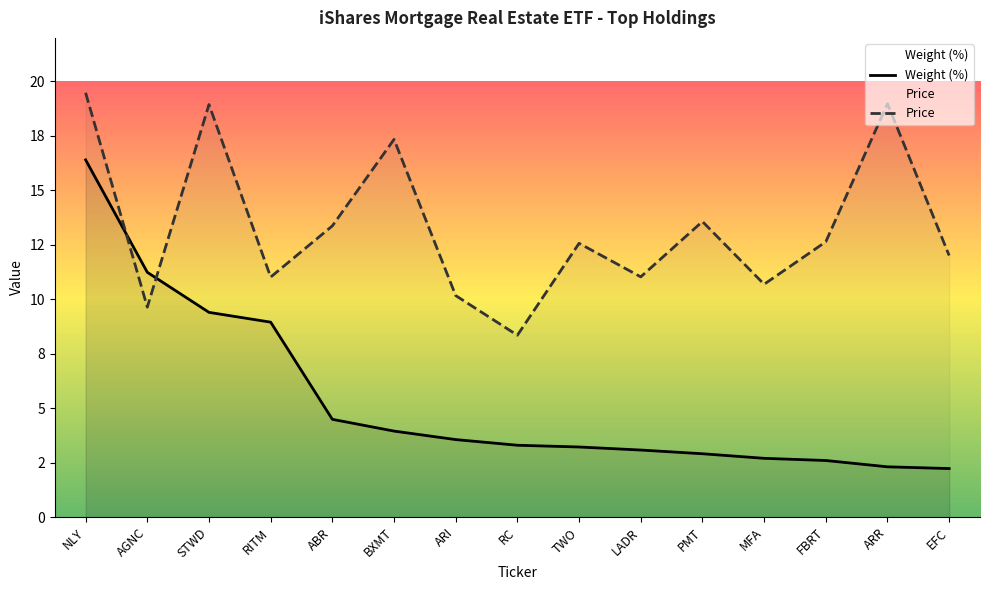

What is the smallest value displayed?

2.2